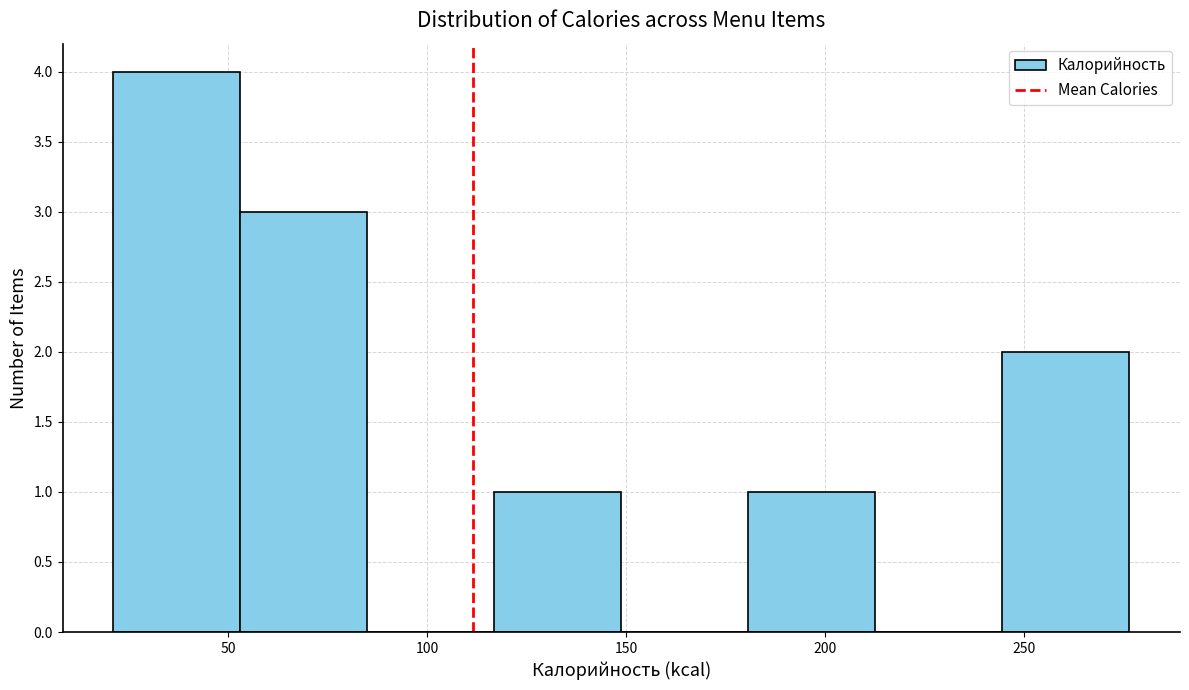

Which range on the x-axis has the tallest bar?

20 to 55